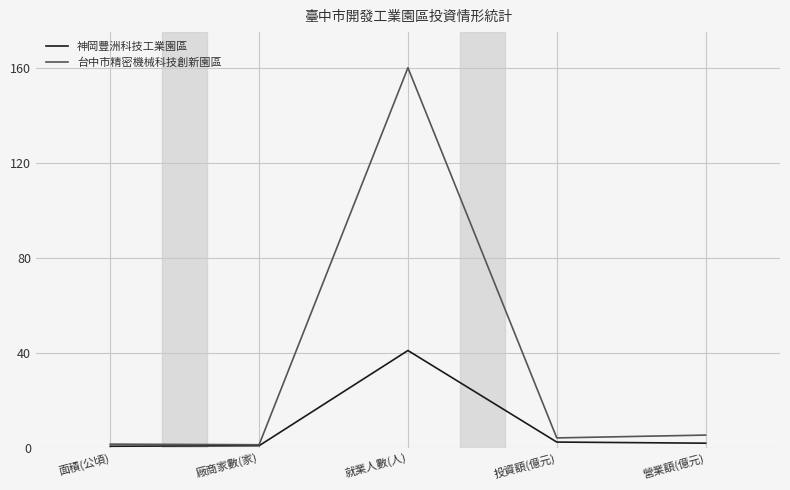

Rank the series by their maximum value, from lowest to highest.

神岡豐洲科技工業園區, 台中市精密機械科技創新園區